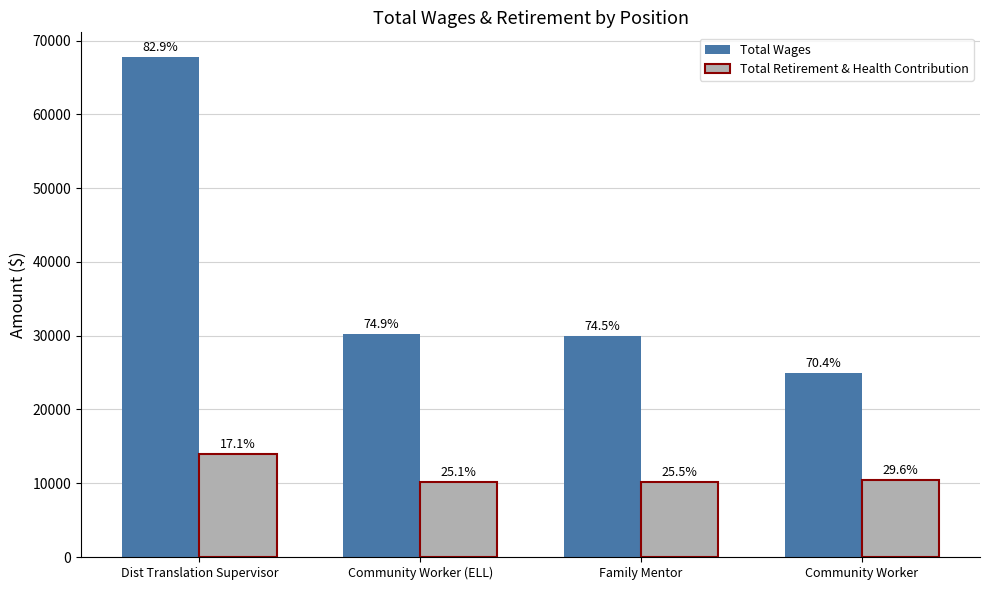

Reading left to right, extract all data points from this chart.

Total Wages: 67729	30198	29964	24956
Total Retirement & Health Contribution: 13929	10136	10233	10503